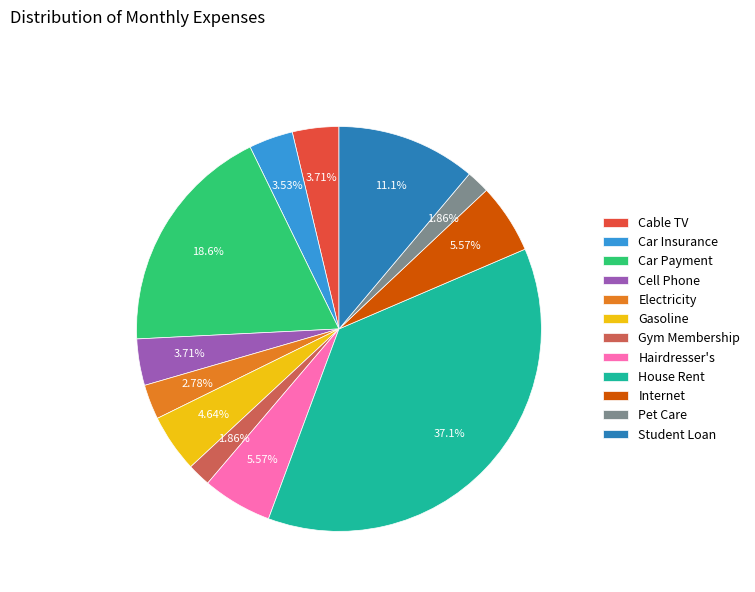

What percentage do Car Insurance and Hairdresser's together represent?

9.1%